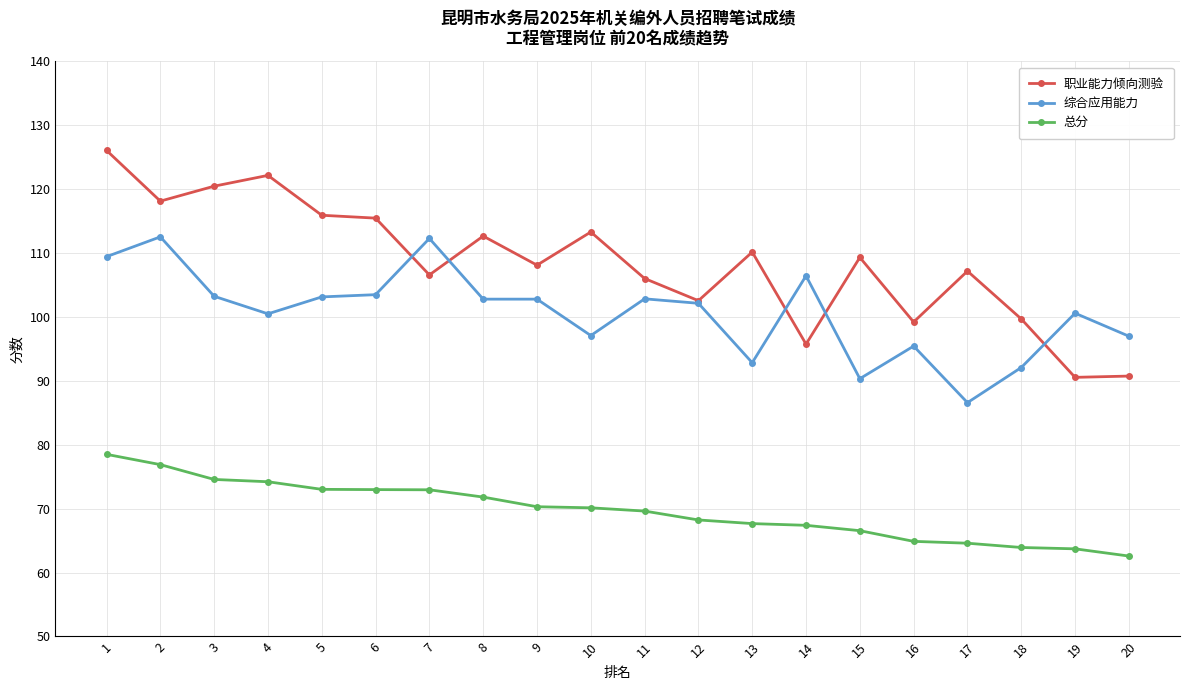

What is the spread (max minus min) of values at 7?

39.3